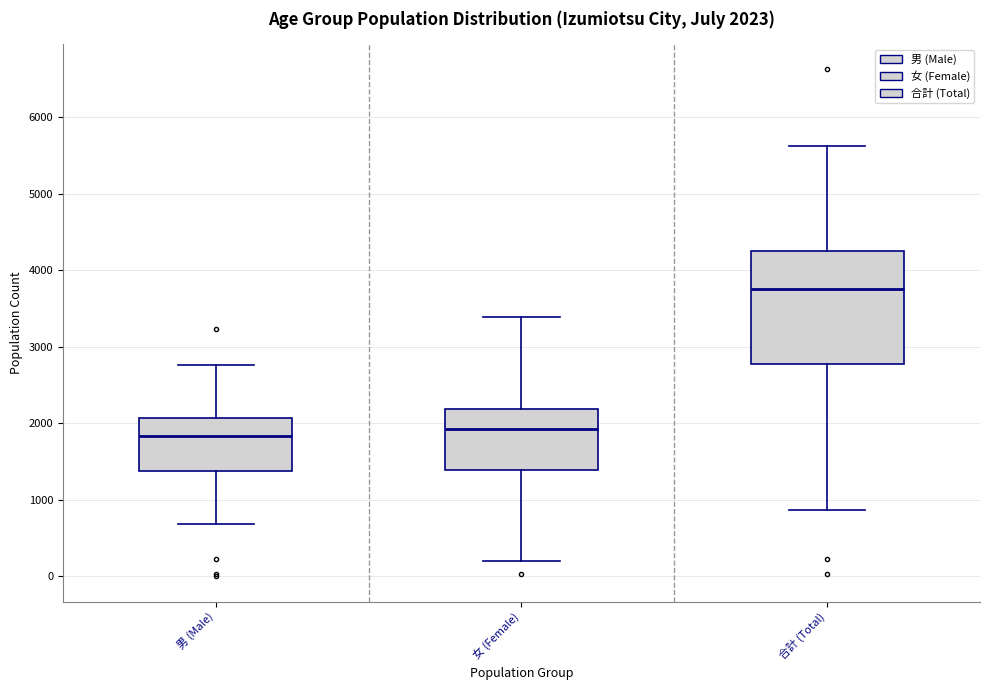

Comparing the boxes themselves (not the whiskers), which one is the tallest?

合計 (Total)